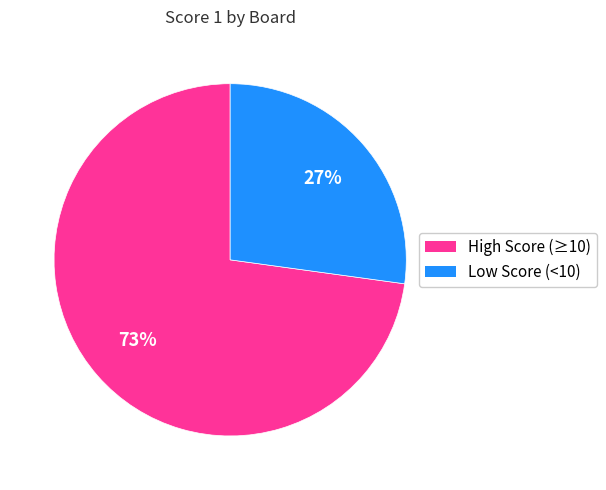

Is there any slice that represents more than half of the pie?

Yes